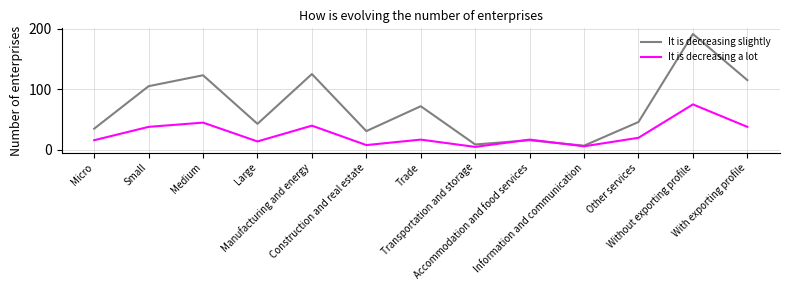

Rank the series by their average value, from lowest to highest.

It is decreasing a lot, It is decreasing slightly